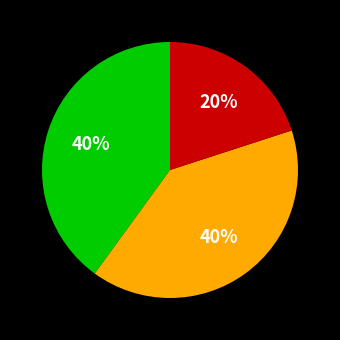

To the nearest percent, what is the average slice percentage?

33%